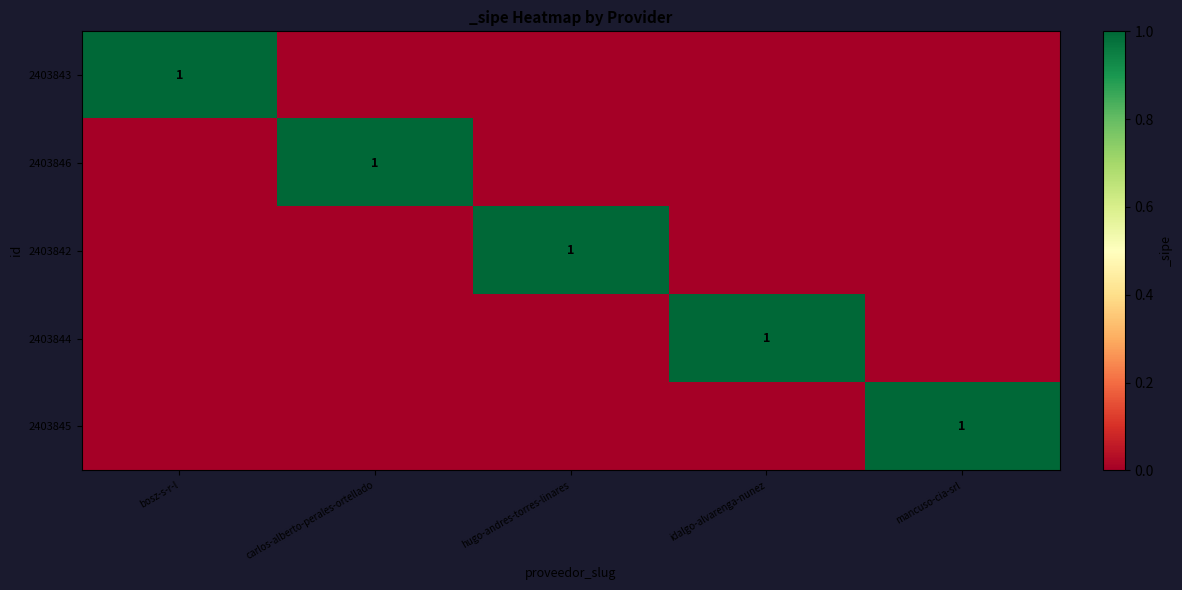

The 2403842 series shows 1 at hugo-andres-torres-linares. True or false?

True